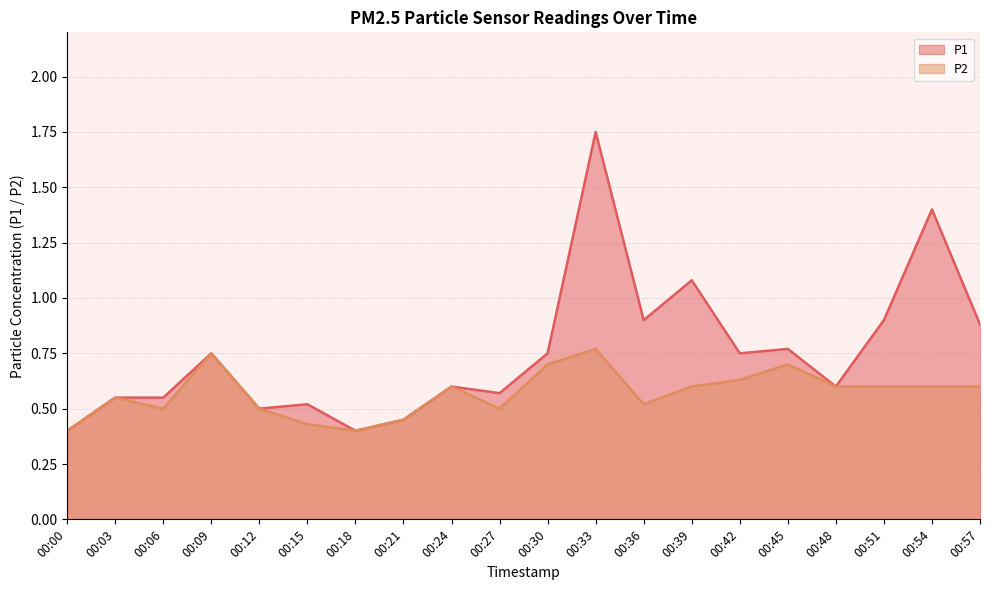

List the labels in order of P1 value, largest first.

00:33, 00:54, 00:39, 00:36, 00:51, 00:57, 00:45, 00:09, 00:30, 00:42, 00:24, 00:48, 00:27, 00:03, 00:06, 00:15, 00:12, 00:21, 00:00, 00:18